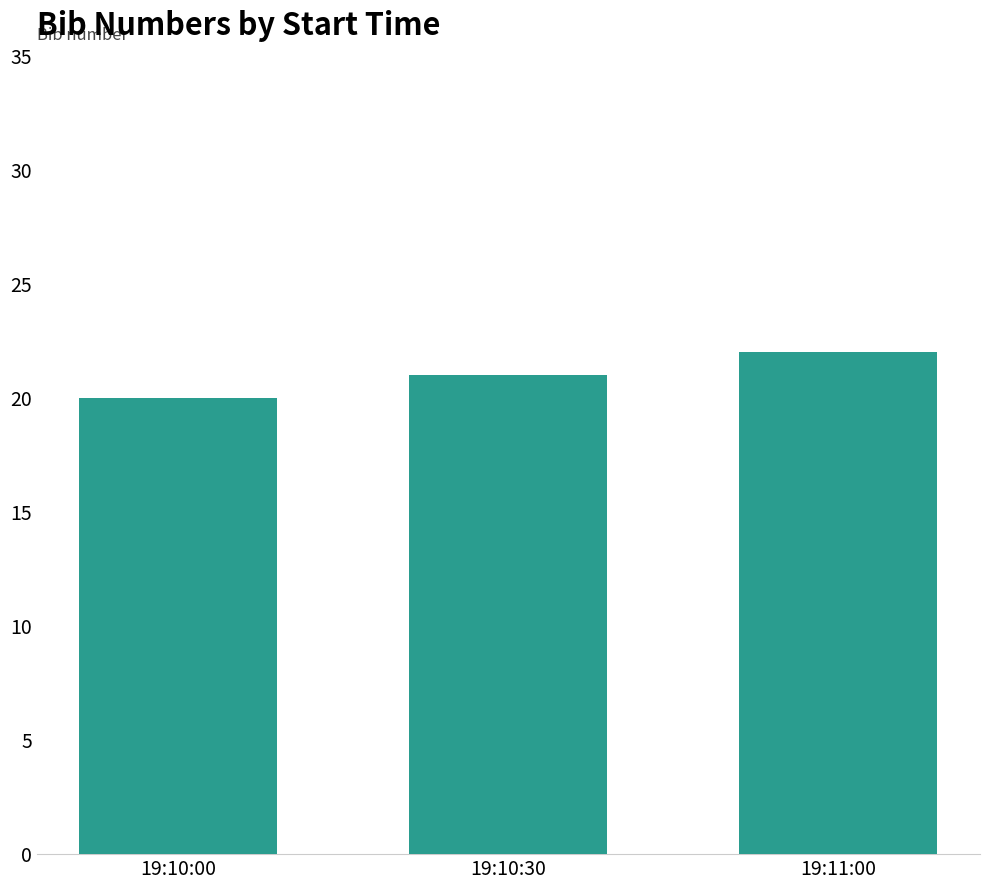

Reading left to right, extract all data points from this chart.

19:10:00=20	19:10:30=21	19:11:00=22